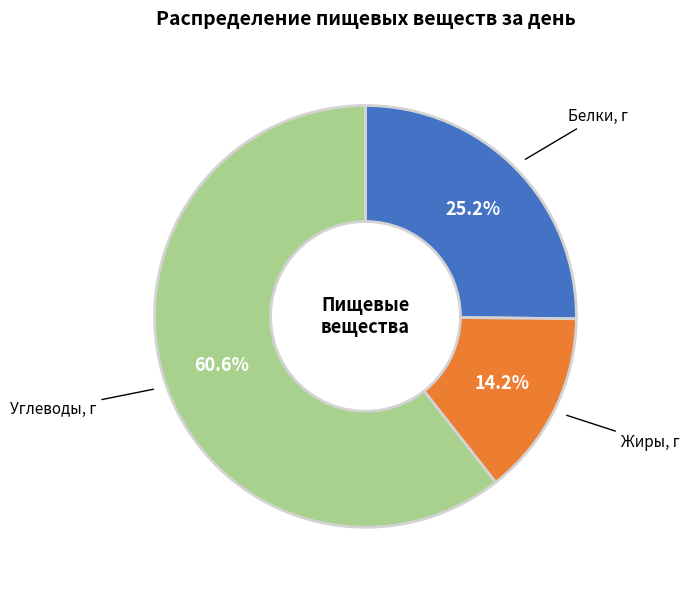

To the nearest percent, what is the average slice percentage?

33%